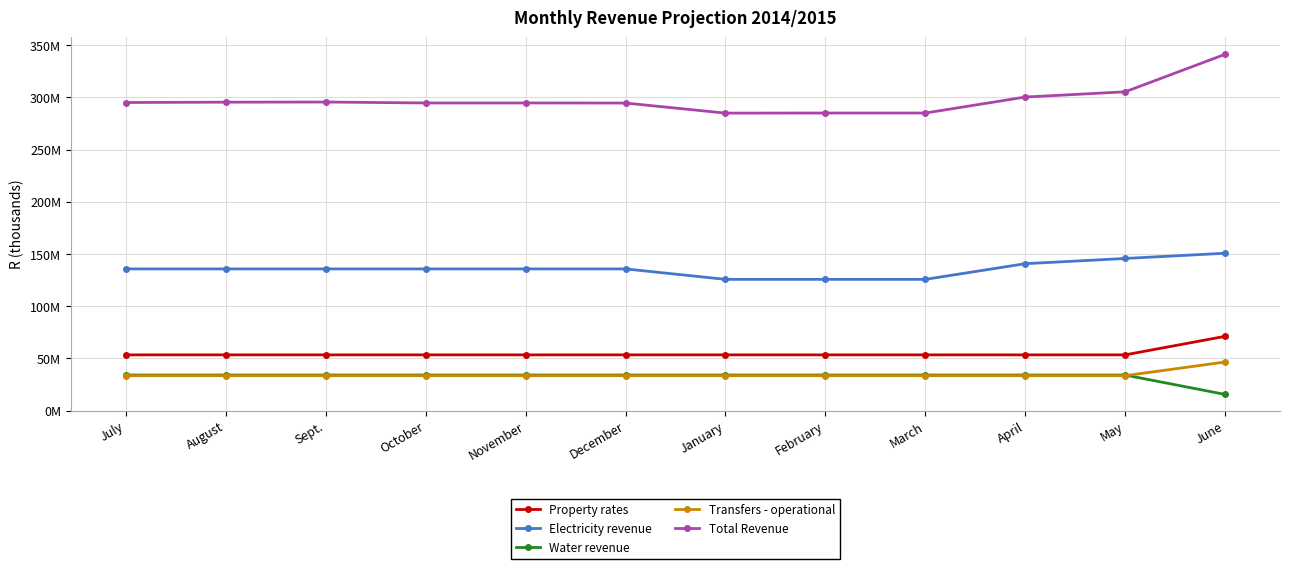

Does the chart have visible grid lines?

Yes